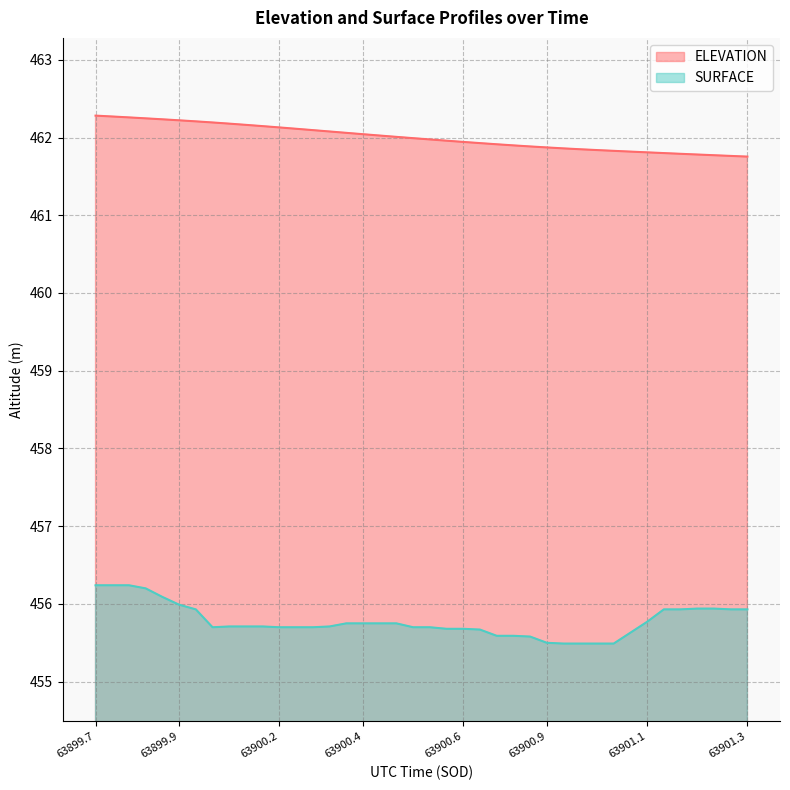

True or false: SURFACE and ELEVATION cross at least once.

False